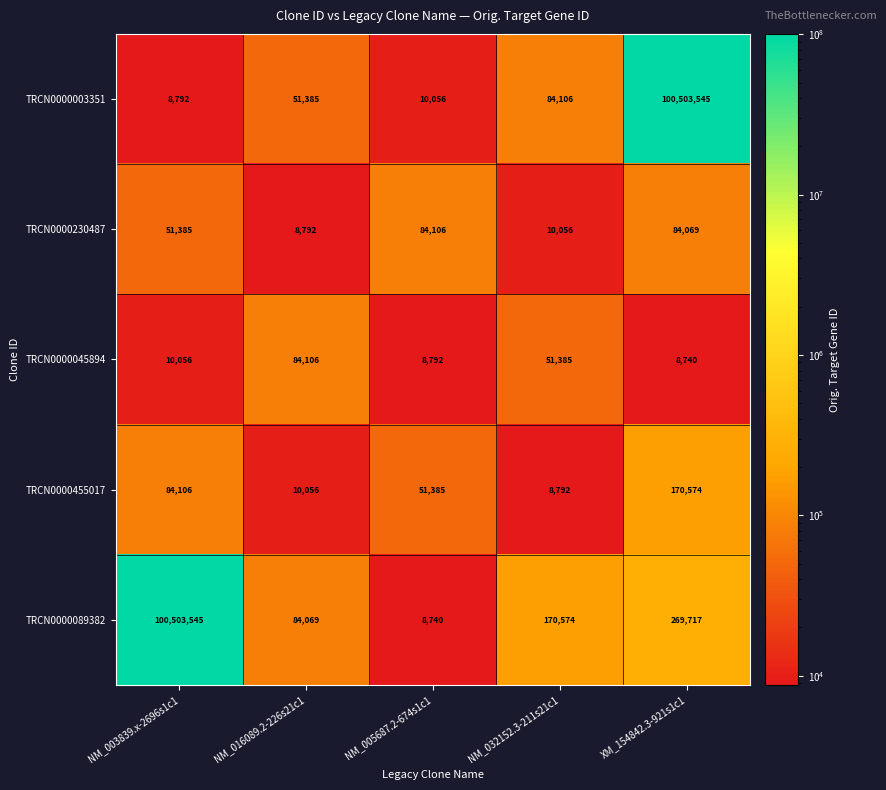

What is the difference between the TRCN0000455017 values at NM_032152.3-211s21c1 and NM_016089.2-226s21c1?

1264